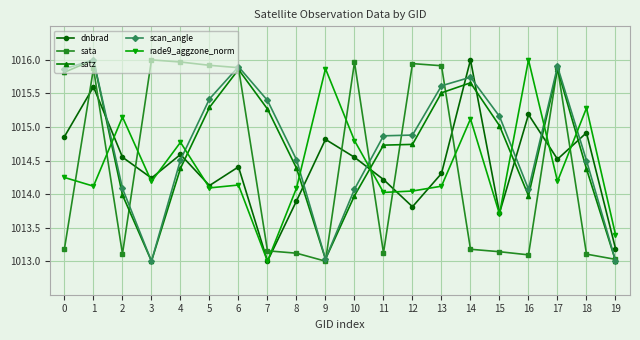

How many distinct data groups are displayed?

5